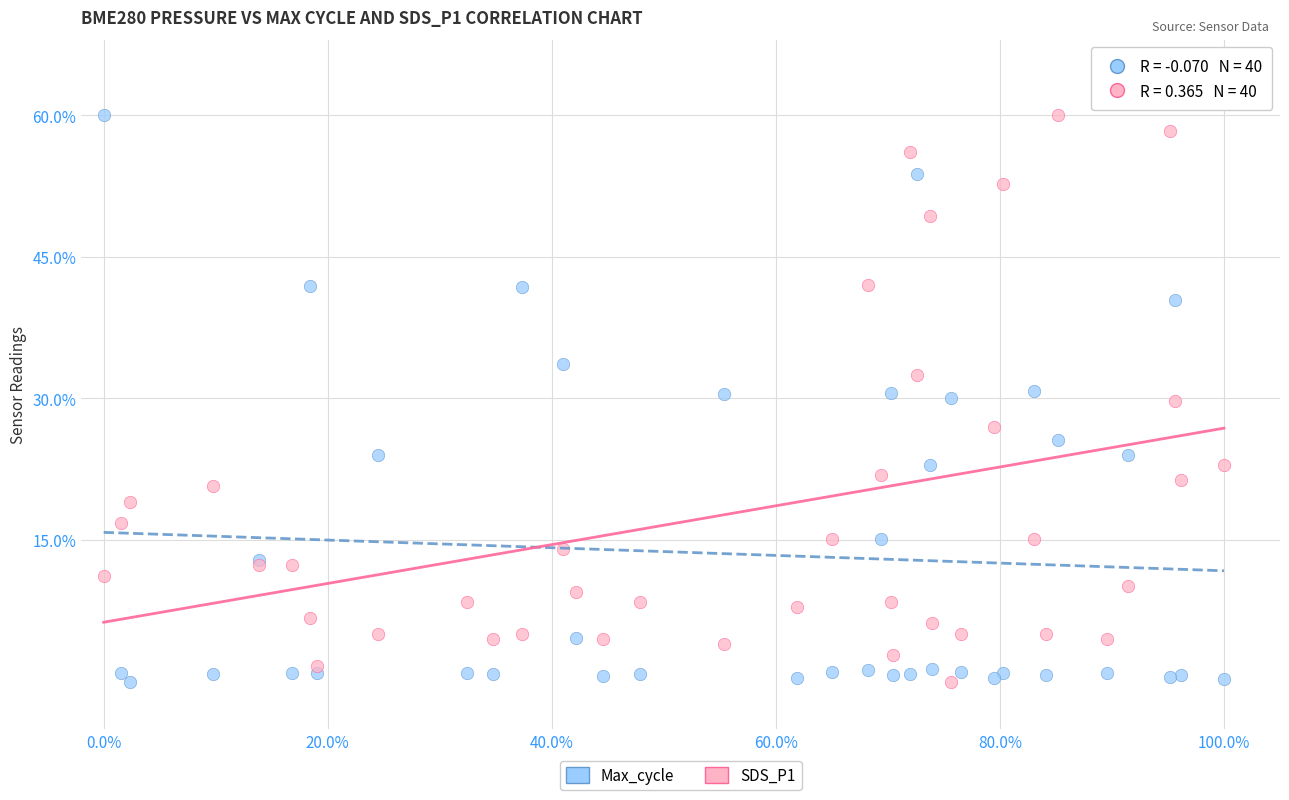

What are all the series names shown in the legend?

Max_cycle, SDS_P1